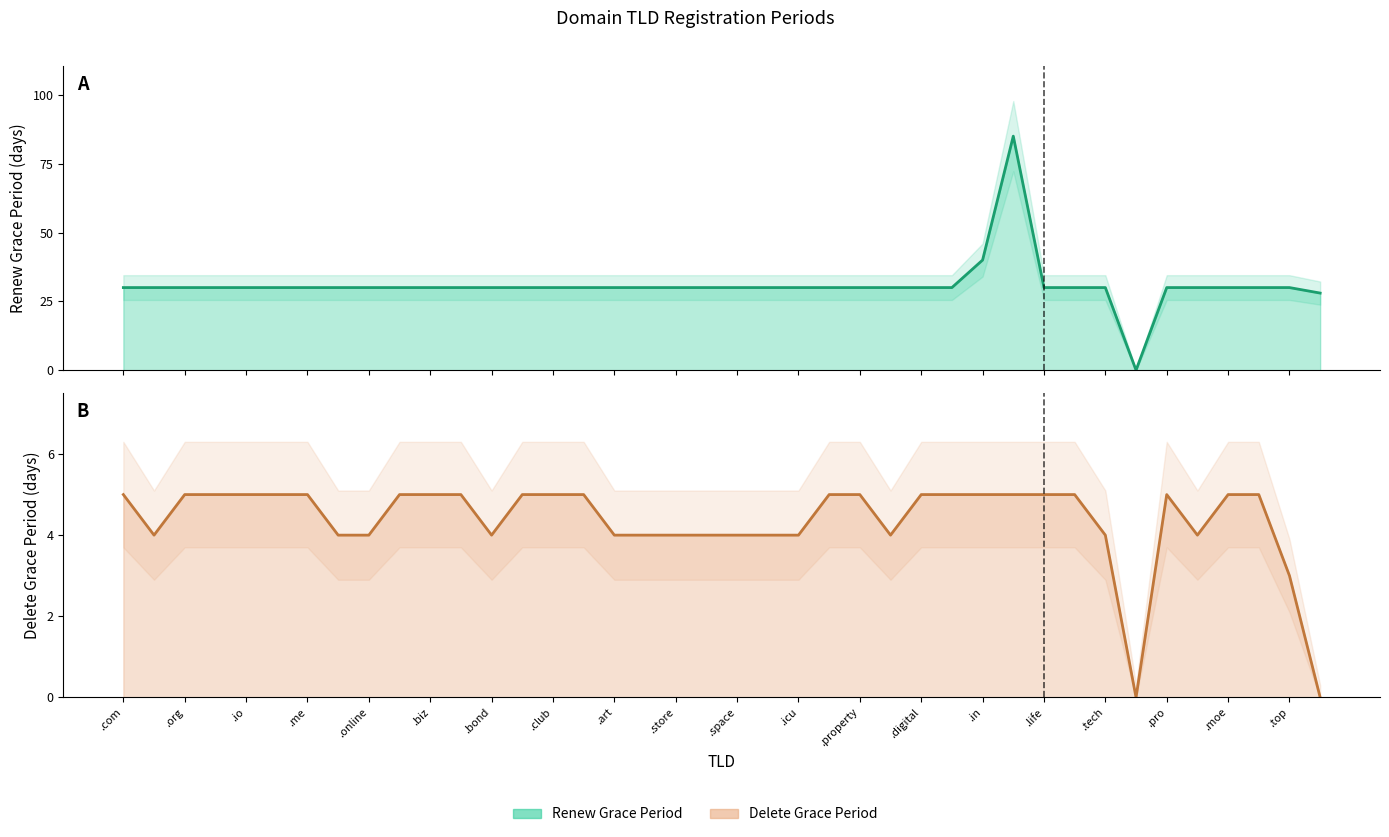

How many lines are shown in the chart?

2